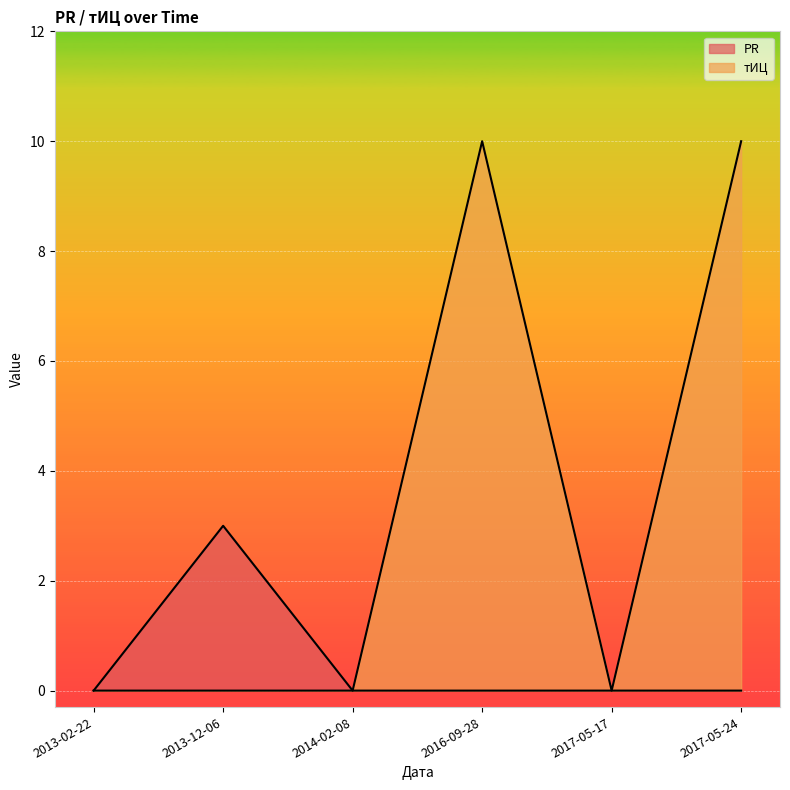

How many interior local valleys does the тИЦ series have?

1